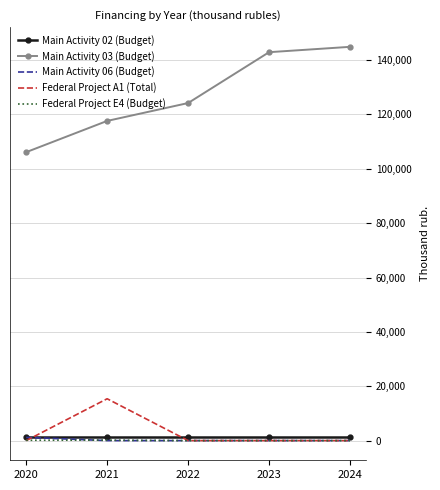

Which series has the largest total across all categories?

Main Activity 03 (Budget)